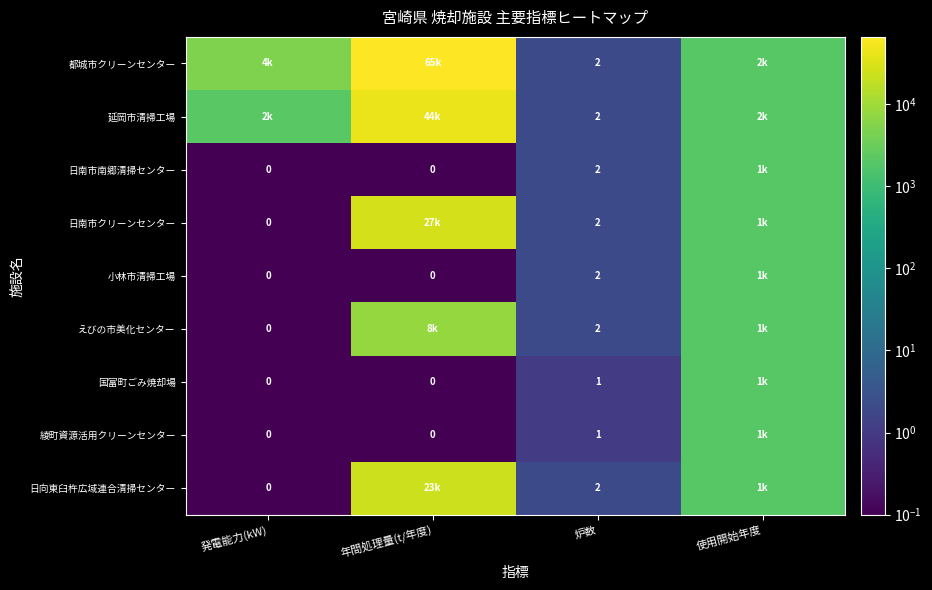

The value of 日南市南郷清掃センター at 炉数 is 3. True or false?

False